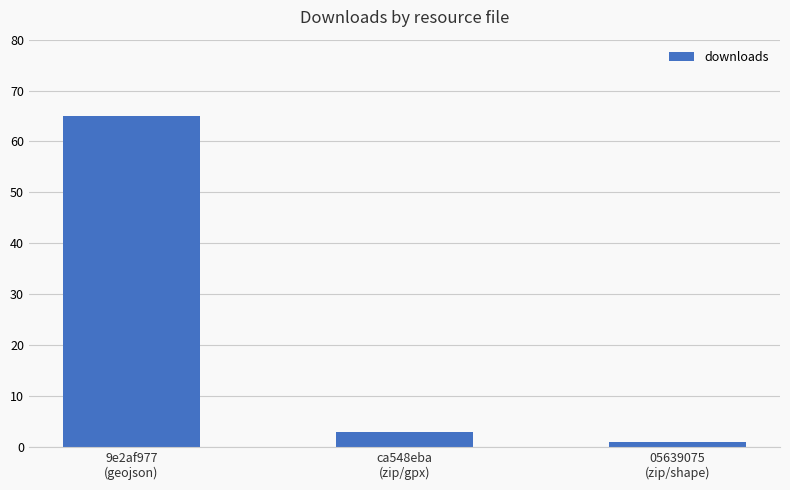

How many bars are there in total?

3